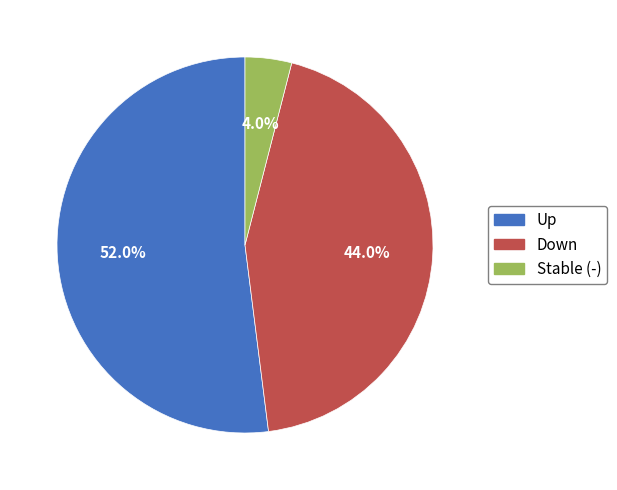

Rank the categories by value from lowest to highest.

Stable (-), Down, Up